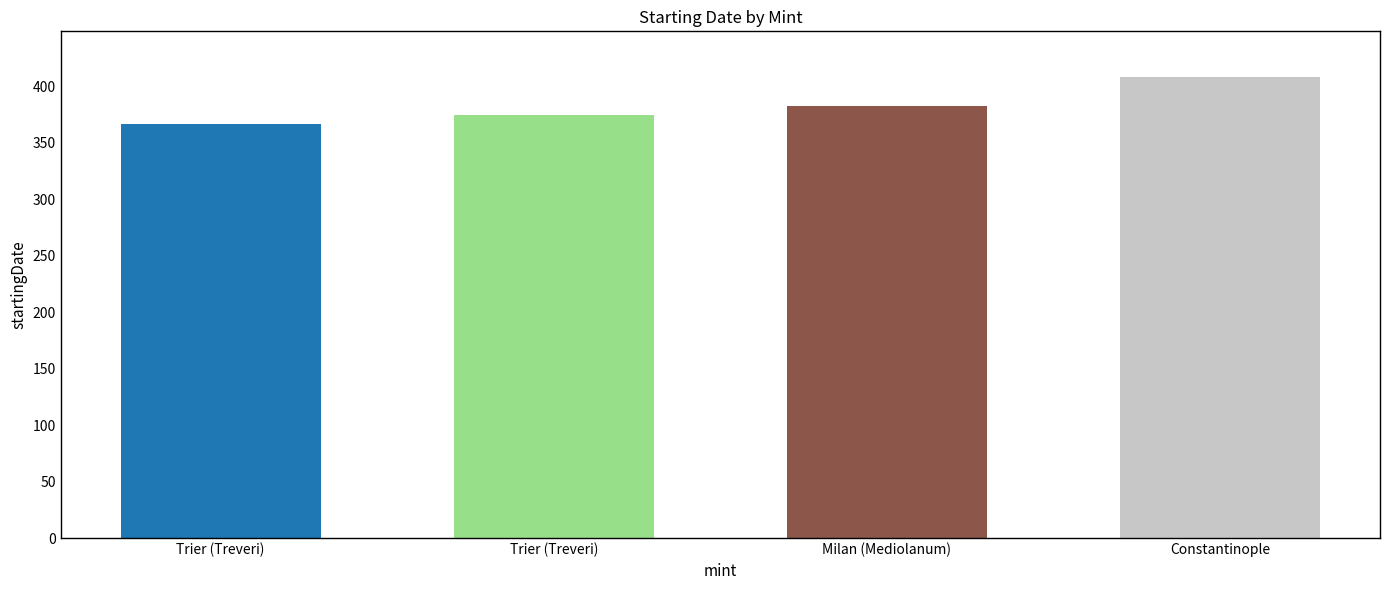

How many bars are there in total?

4